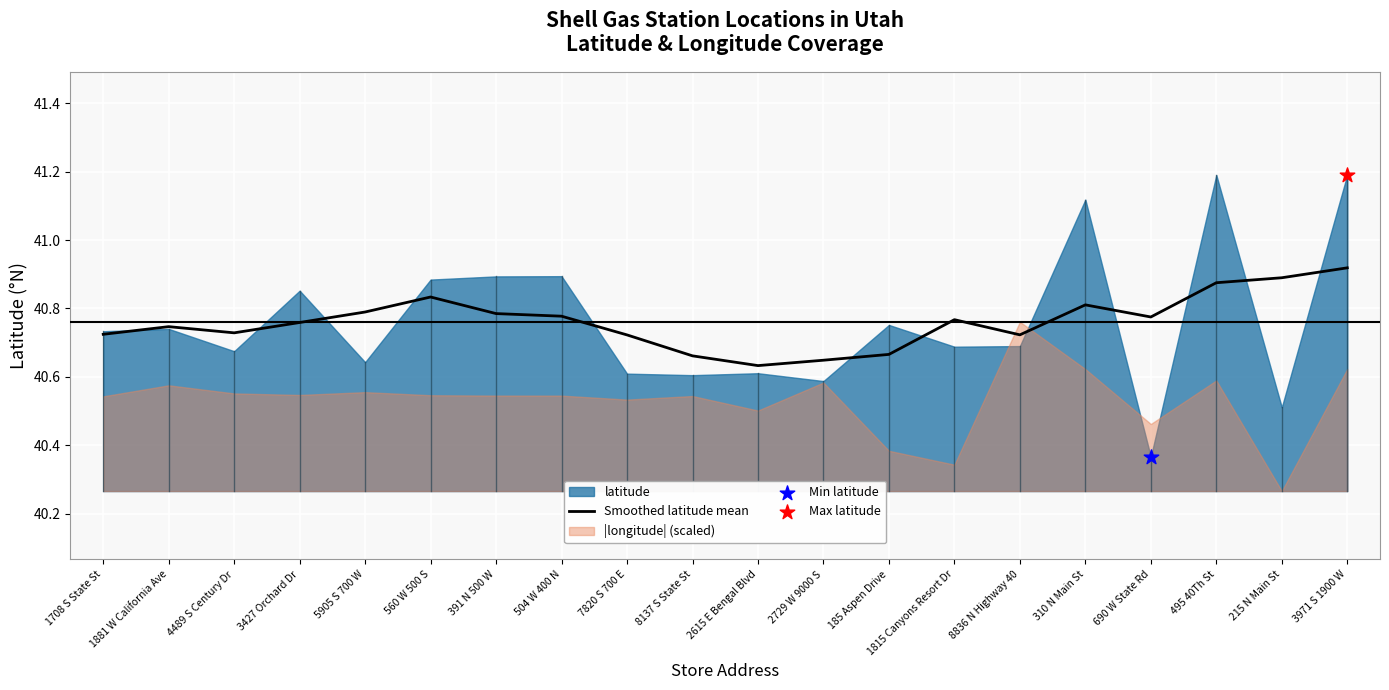

Is it true that Smoothed latitude mean equals 40.9 at 215 N Main St?

True